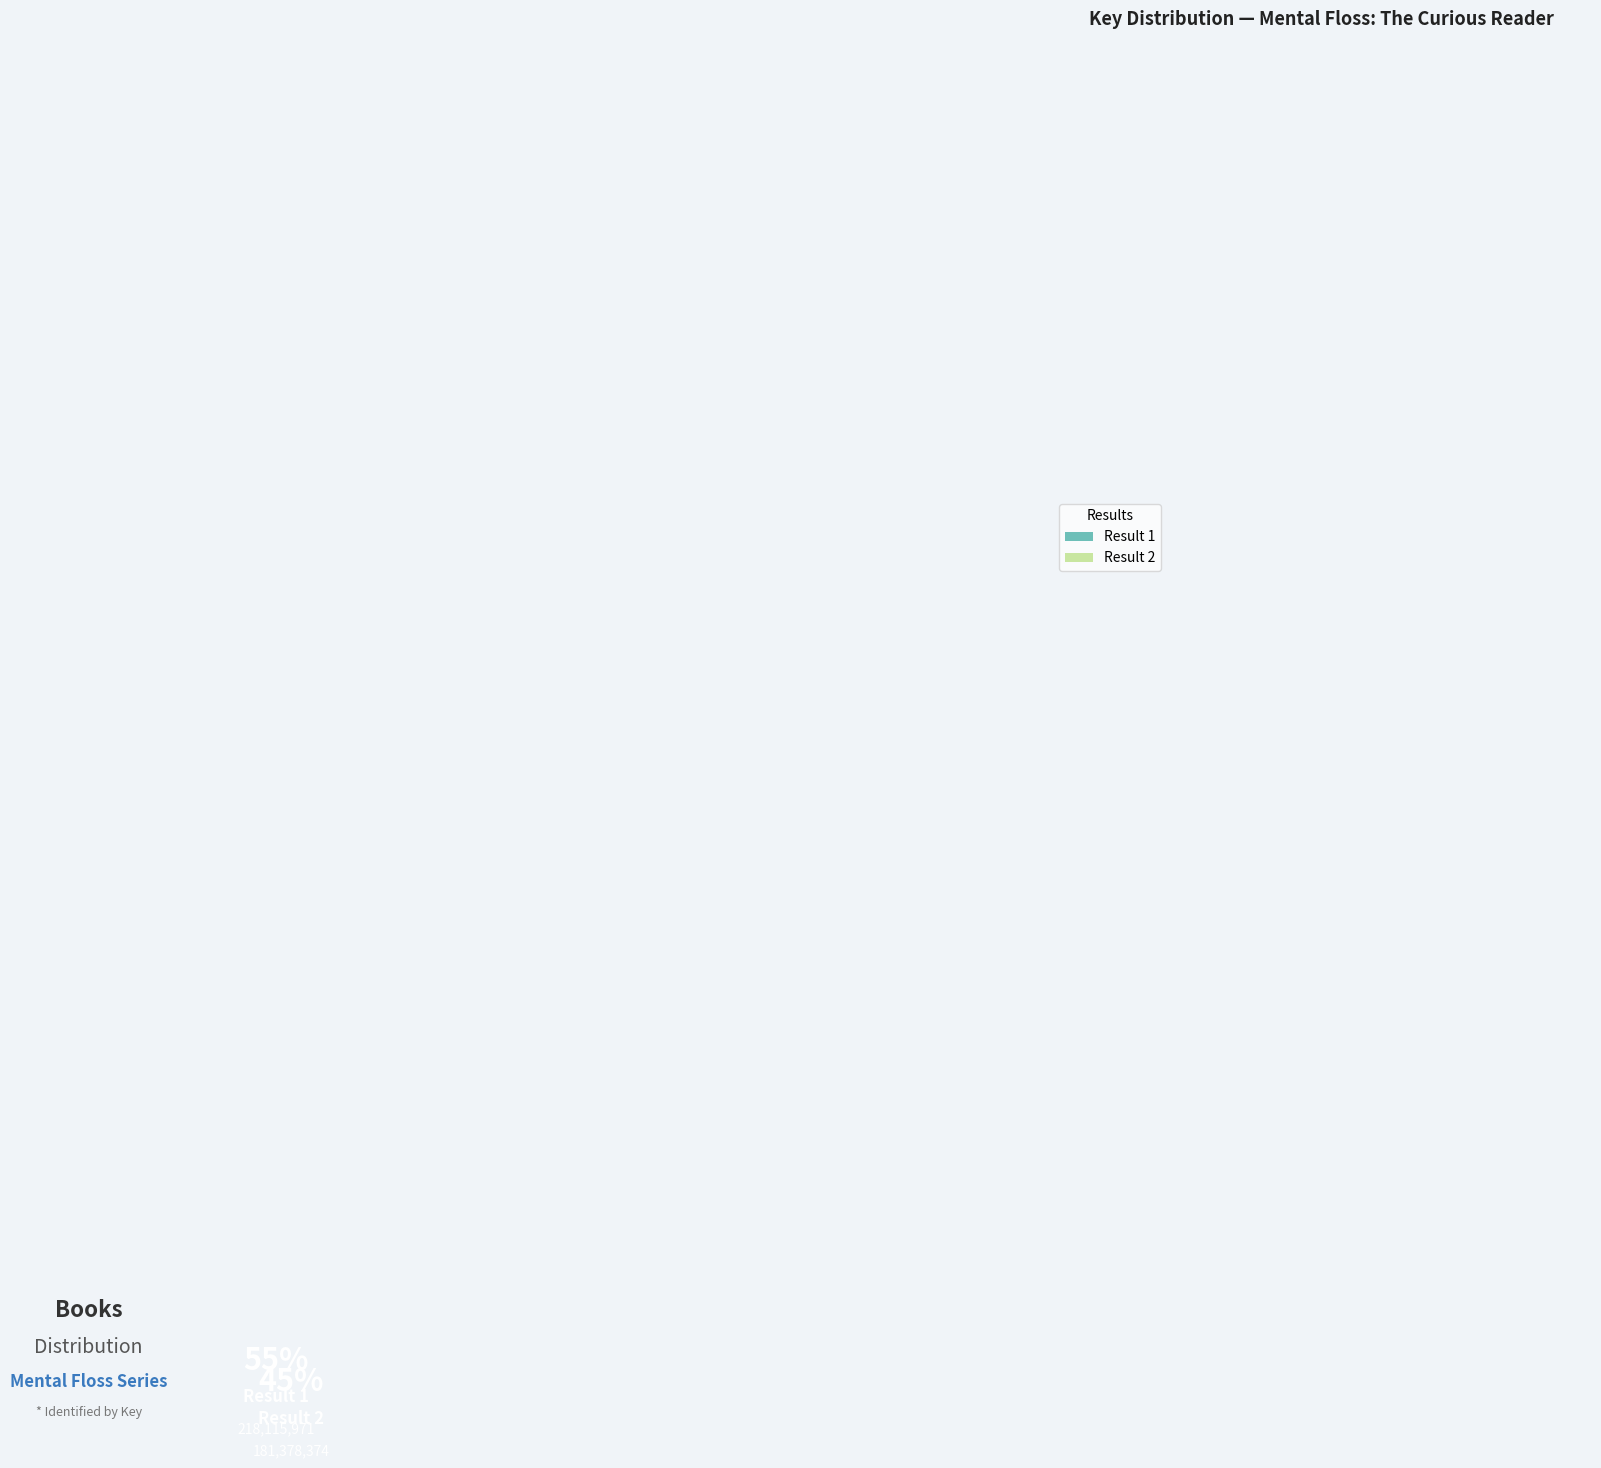

What percentage is the Result 2 slice, to the nearest percent?

45%